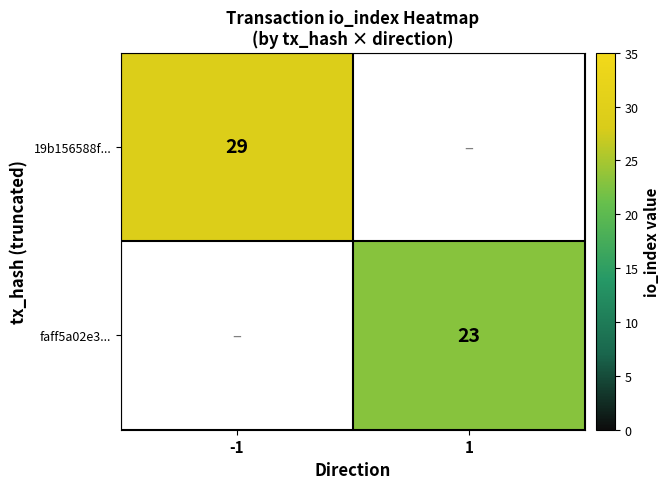

What is the maximum value shown in the chart?

29.0